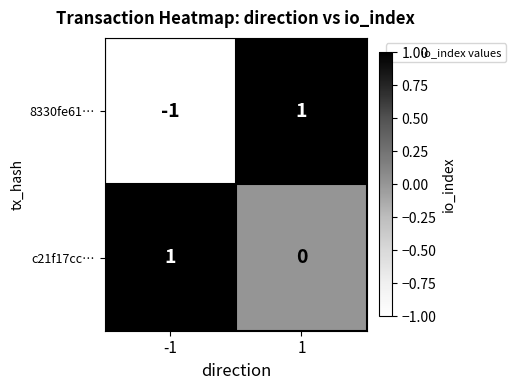

Reading left to right, transcribe all the data shown in this chart.

8330fe61…: -1	1
c21f17cc…: 1	0